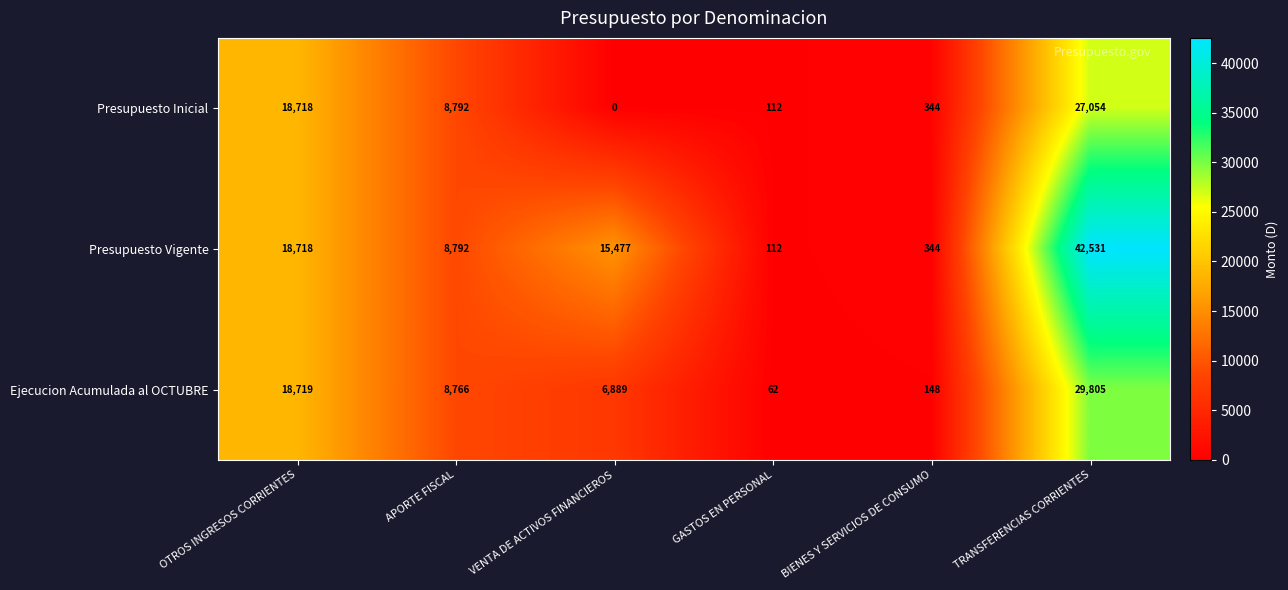

What is the difference between the highest and lowest values at TRANSFERENCIAS CORRIENTES?

15477